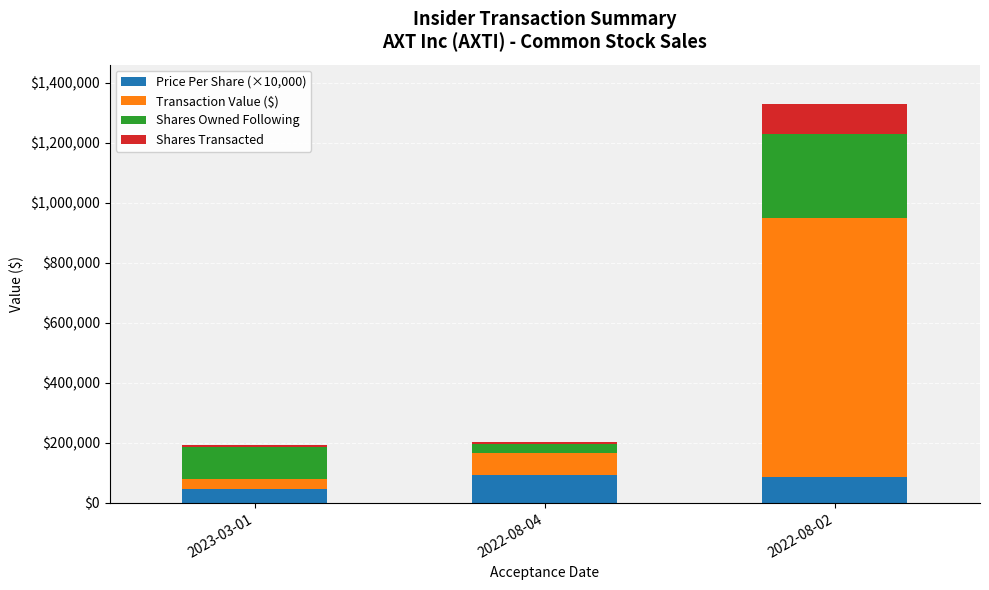

At which category is the sum across all series the highest?

2022-08-02